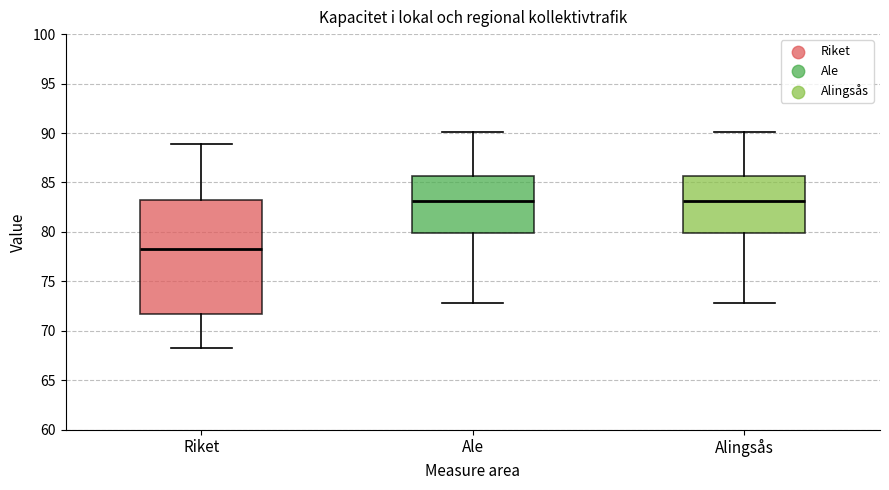

Reading left to right, transcribe this box plot: for each box, give where its median line is, the range the box spans, and where its two whiskers end, as read against the y-axis. The values are not printed on the chart, so give them approximately, as read against the axis.

Riket: median 78.0, box 71.5 to 83.0, whiskers 68.5 to 89.0
Ale: median 83.0, box 80.0 to 85.5, whiskers 73.0 to 90.0
Alingsås: median 83.0, box 80.0 to 85.5, whiskers 73.0 to 90.0